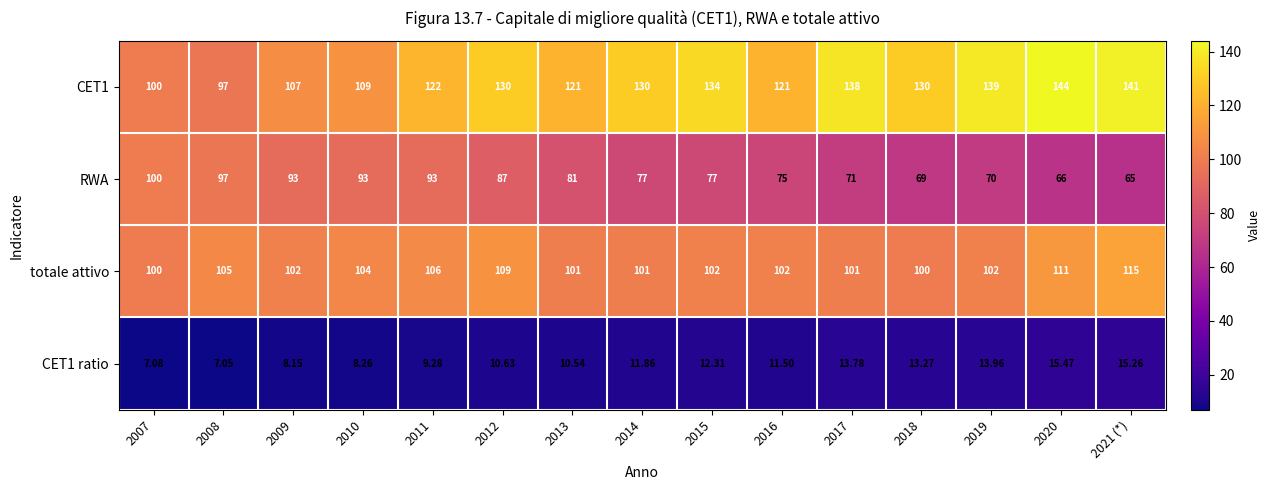

Which series has the largest total across all categories?

CET1